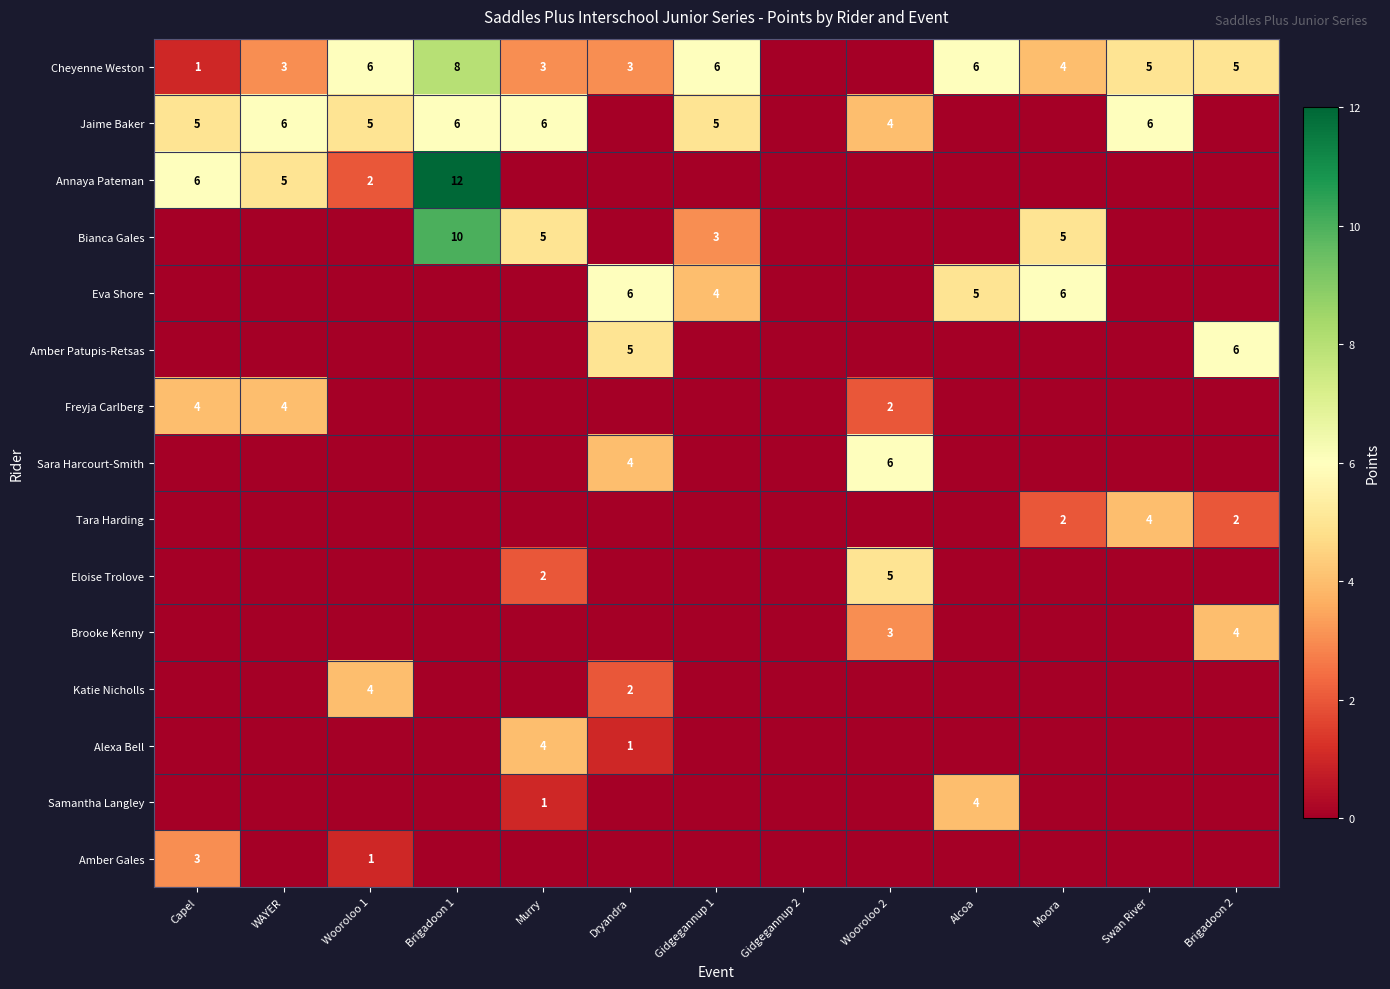

Is it true that Annaya Pateman equals 3 at Capel?

False